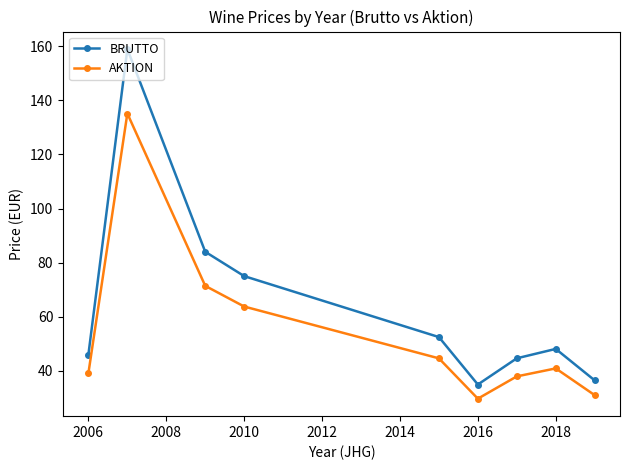

What is the difference between the second highest and second lowest values in the AKTION series?

40.4